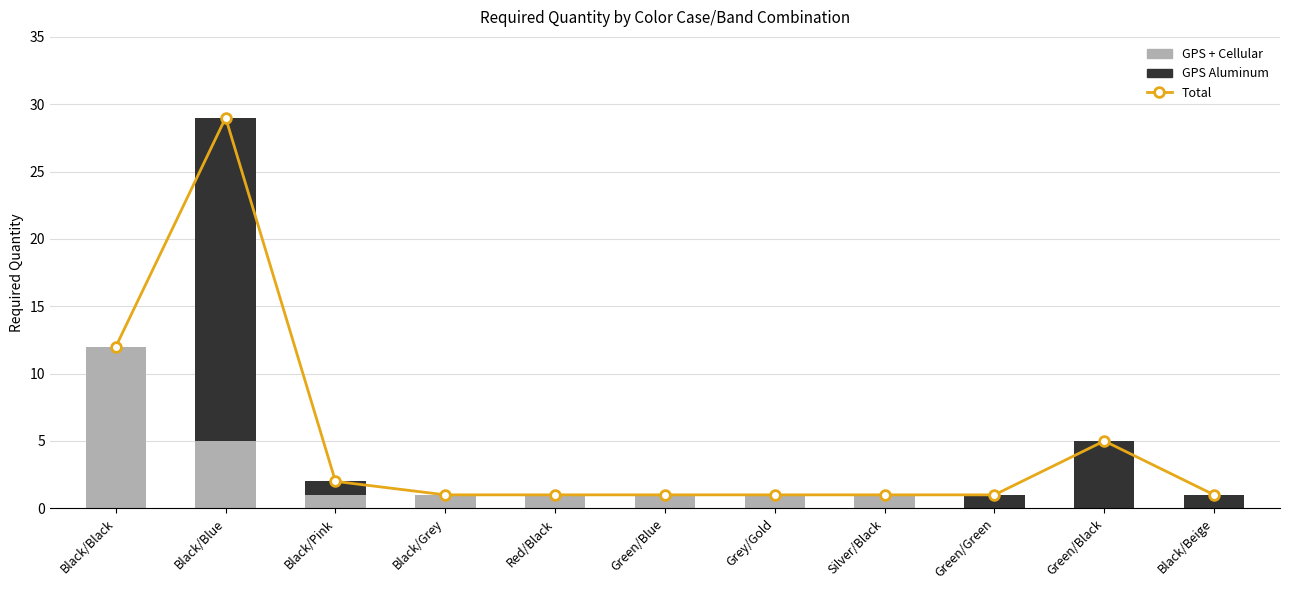

At which category is the sum across all series the highest?

Black/Blue